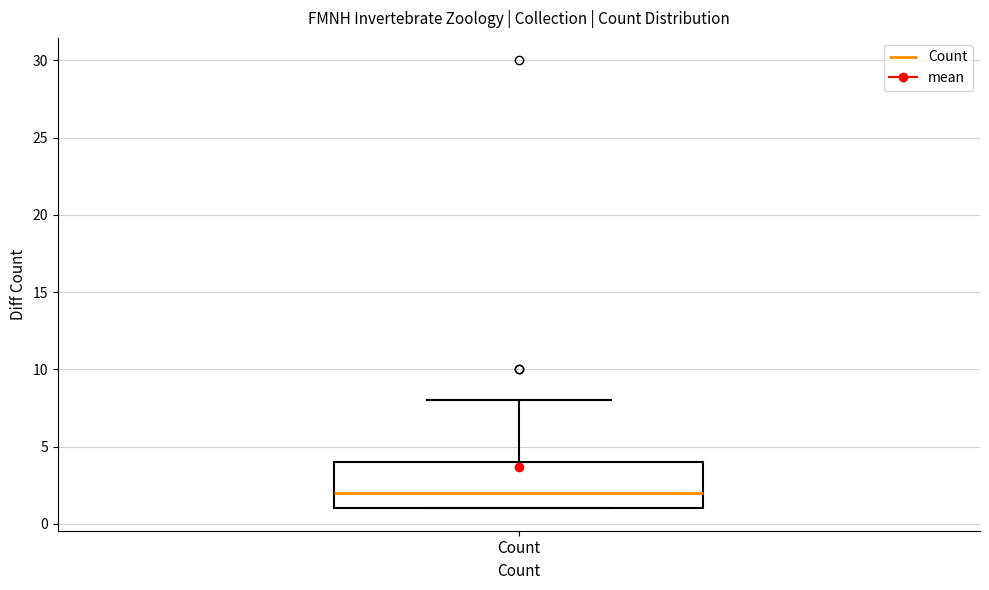

Read this box plot against the y-axis: the position of the median line, the range covered by the box, and the ends of both whiskers. The values are not printed on the chart, so give them approximately, as read against the axis.

median 2, box 1 to 4, whiskers 1 to 8